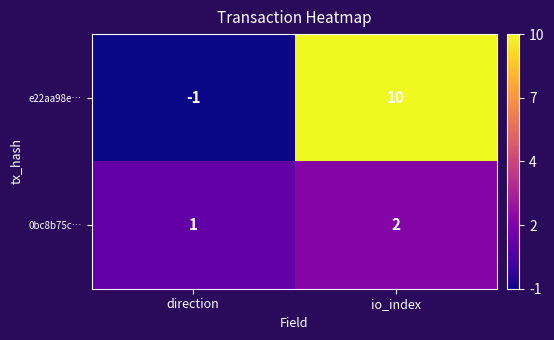

Reading right to left, what are all the values shown in this chart?

e22aa98e…: 10	-1
0bc8b75c…: 2	1